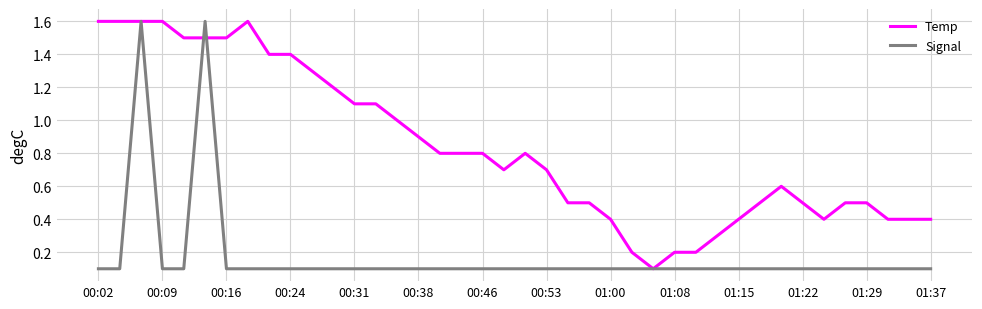

What is the highest value of the Signal series?

1.6